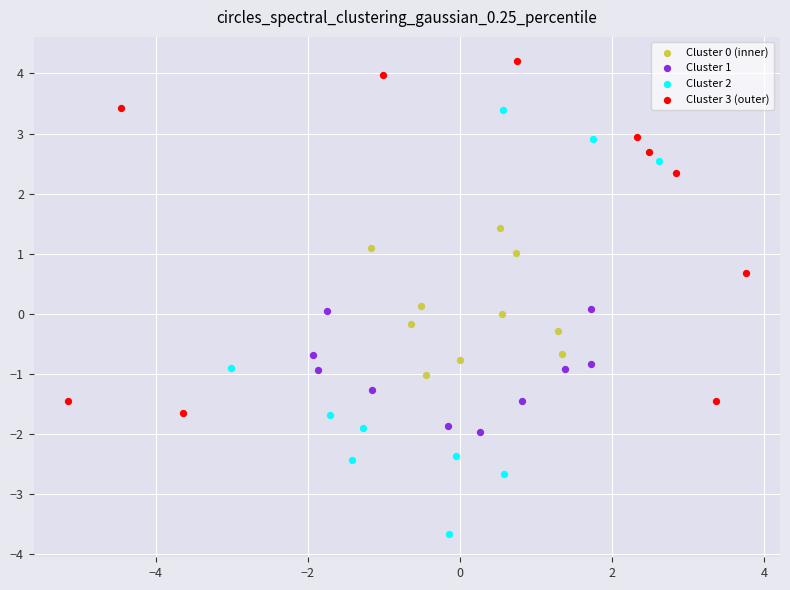

Which series contains the highest Y value?

Cluster 3 (outer)